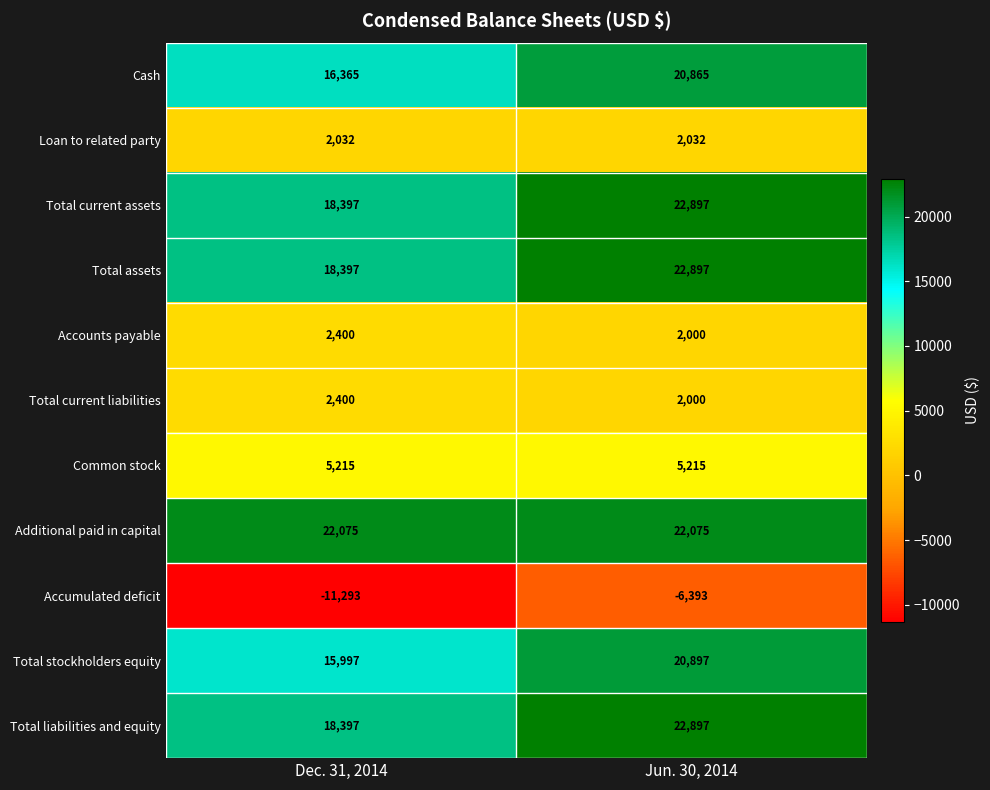

What is the lowest value of the Total current liabilities series?

2000